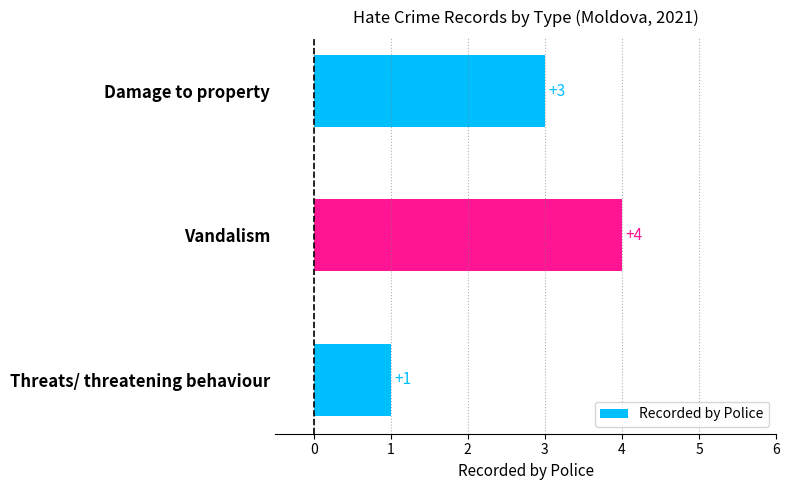

Rank the categories by value from highest to lowest.

Vandalism, Damage to property, Threats/ threatening behaviour